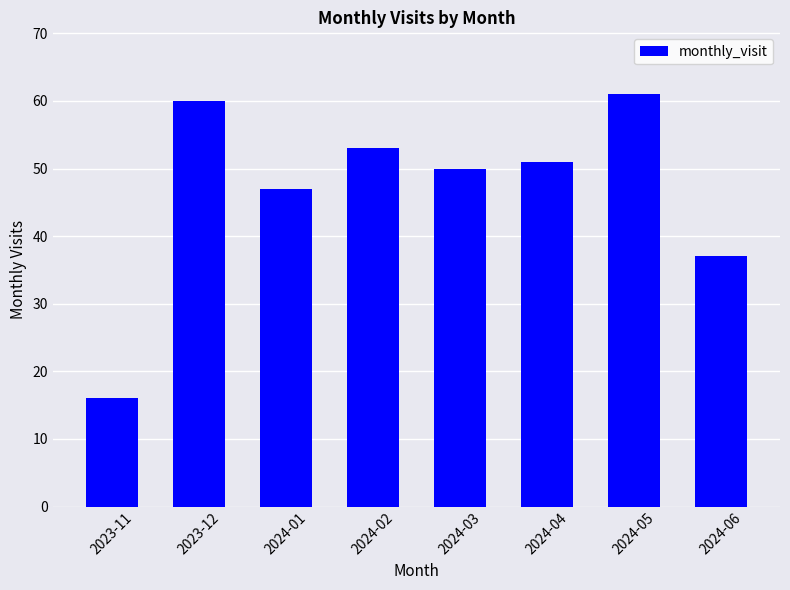

What is the average value?

47